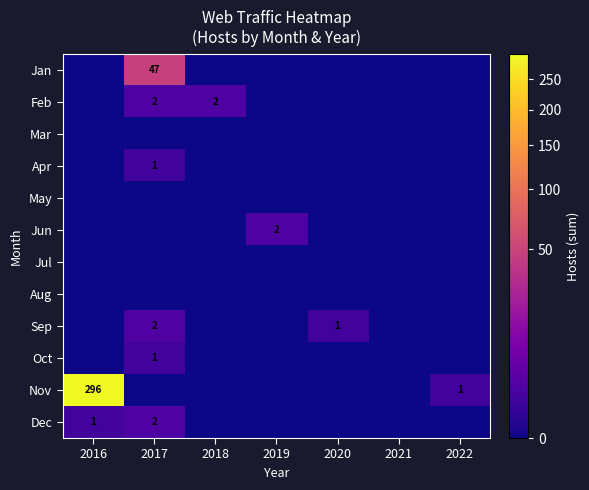

True or false: Mar has a value of 0 at 2018.

True